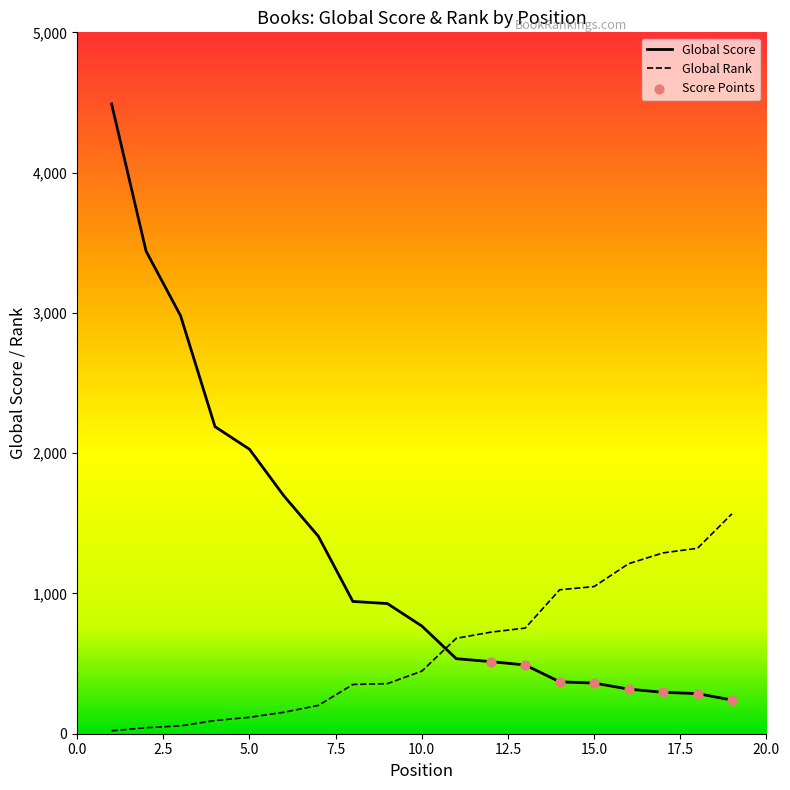

Which series contains the highest Y value?

Global Score